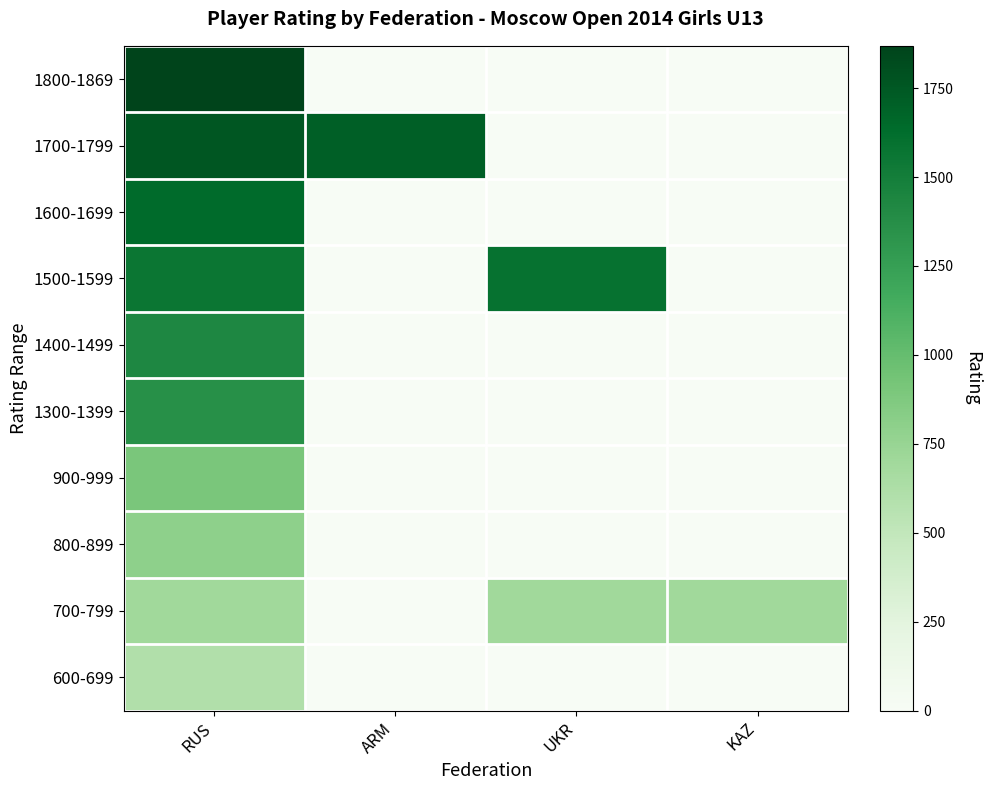

Between ARM and KAZ, which is larger?

ARM